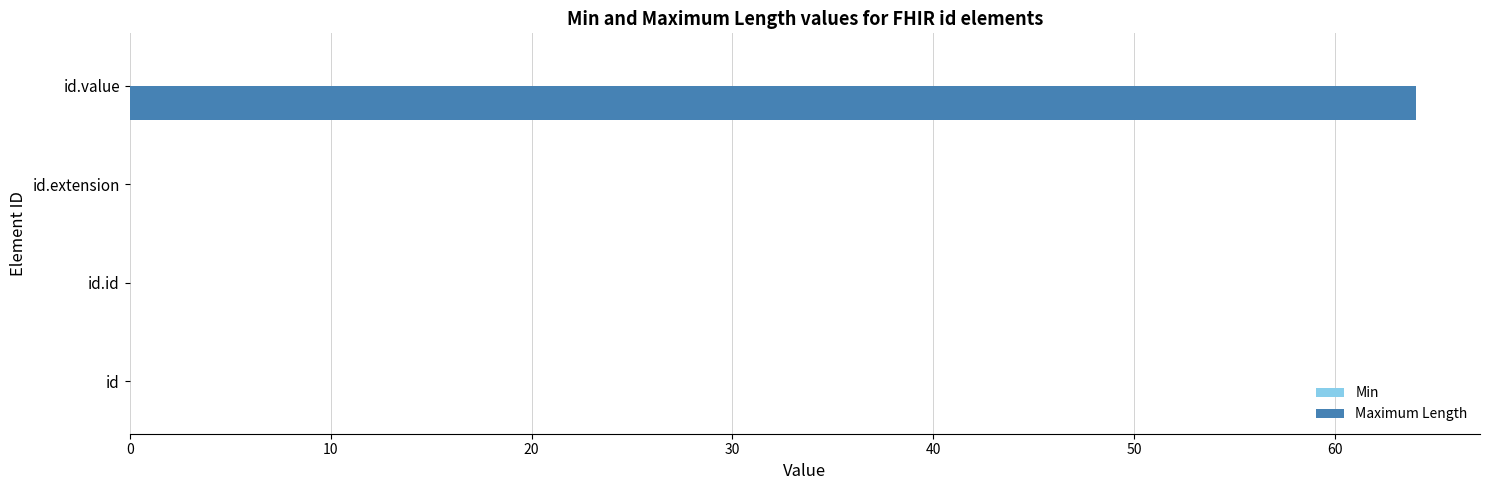

Reading bottom to top, list all the values displayed in this chart.

id=0	id.id=0	id.extension=0	id.value=64